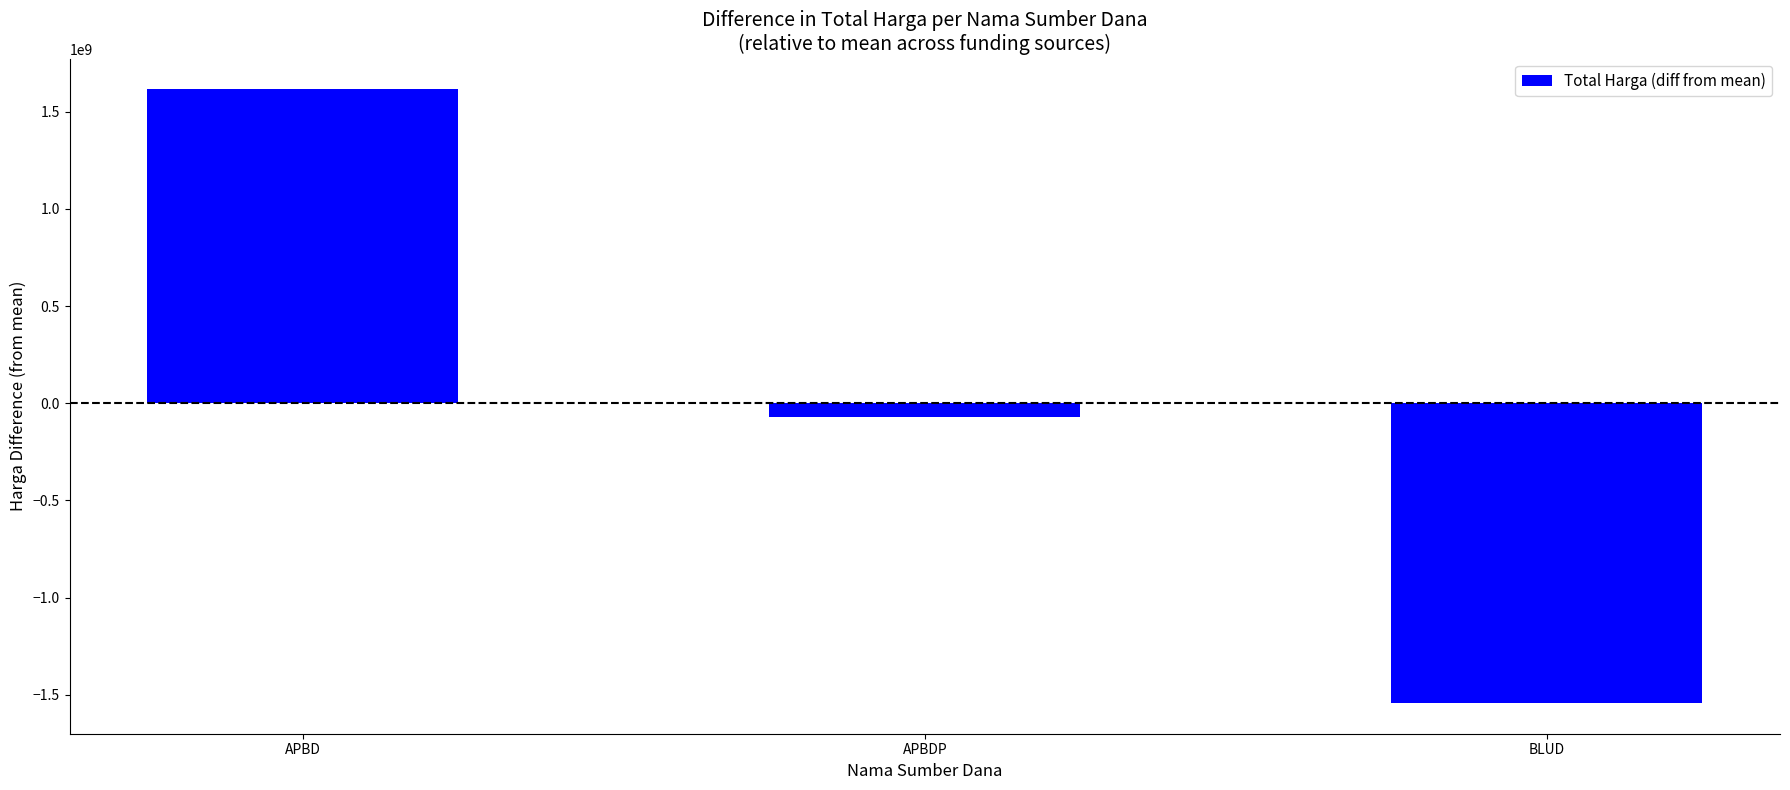

Reading left to right, what are all the values shown in this chart?

APBD=1614485763.3	APBDP=-72653806.7	BLUD=-1541831956.7